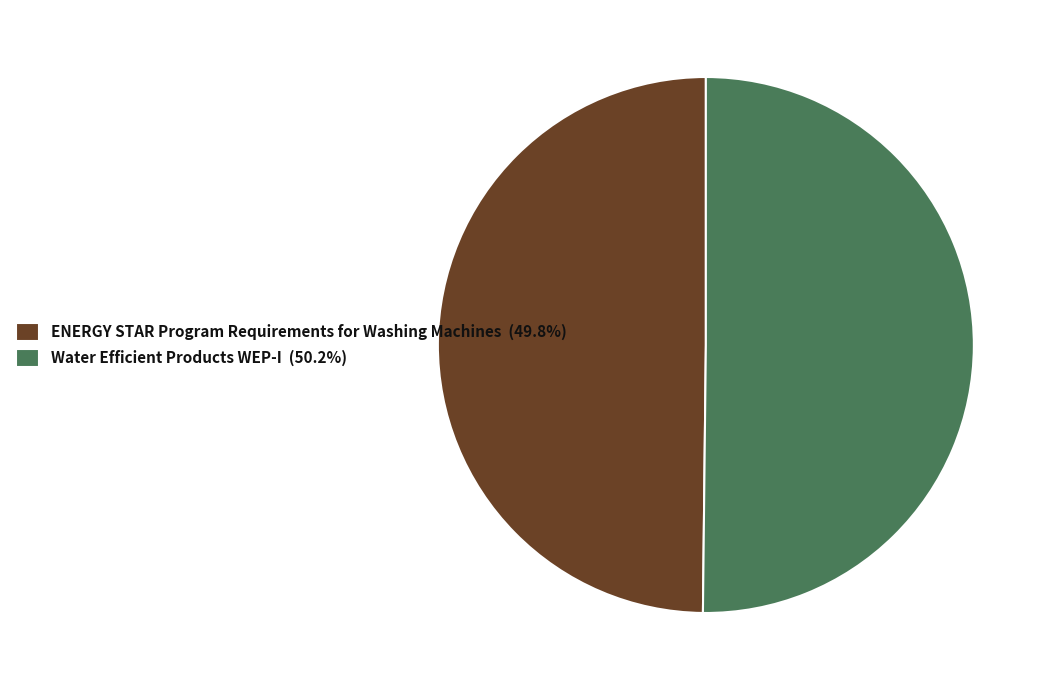

Approximately how many times larger is the value at Water Efficient Products WEP-I (50.2%) compared to ENERGY STAR Program Requirements for Washing Machines (49.8%)?

1.0